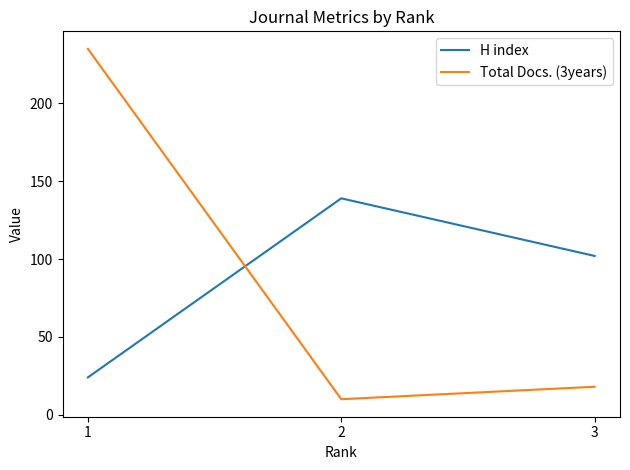

The Total Docs. (3years) series shows 4 at 2. True or false?

False